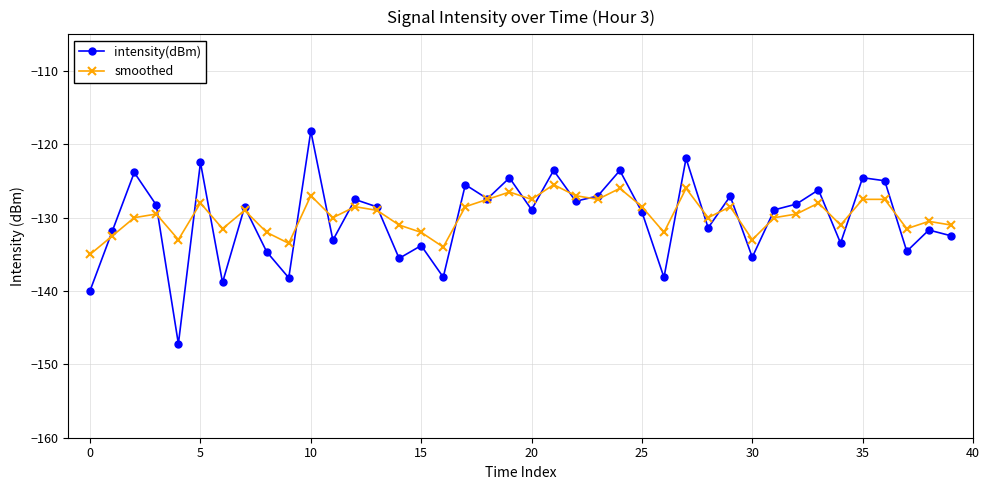

What is the value of the smoothed point at the 21st from the left?

-127.5